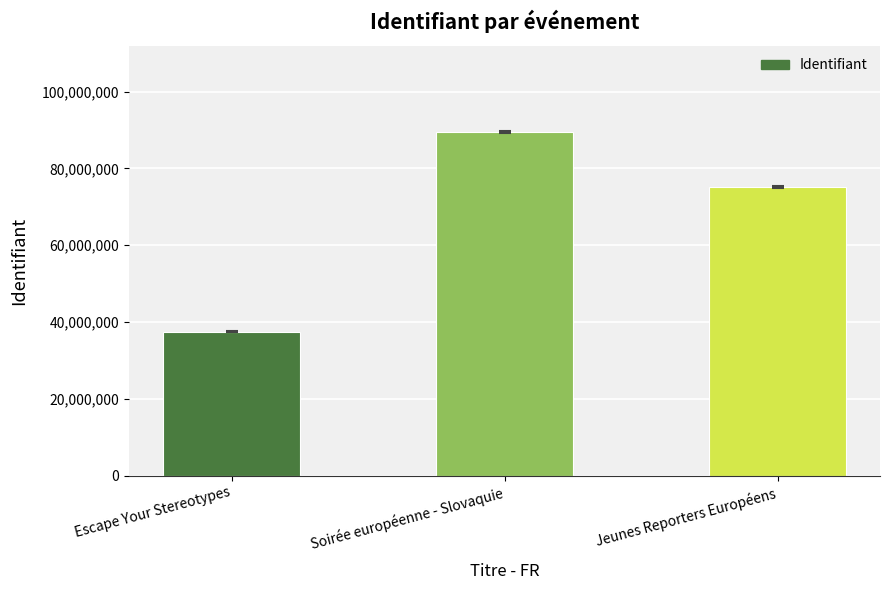

Are the bars grouped side by side (vs. stacked)?

No